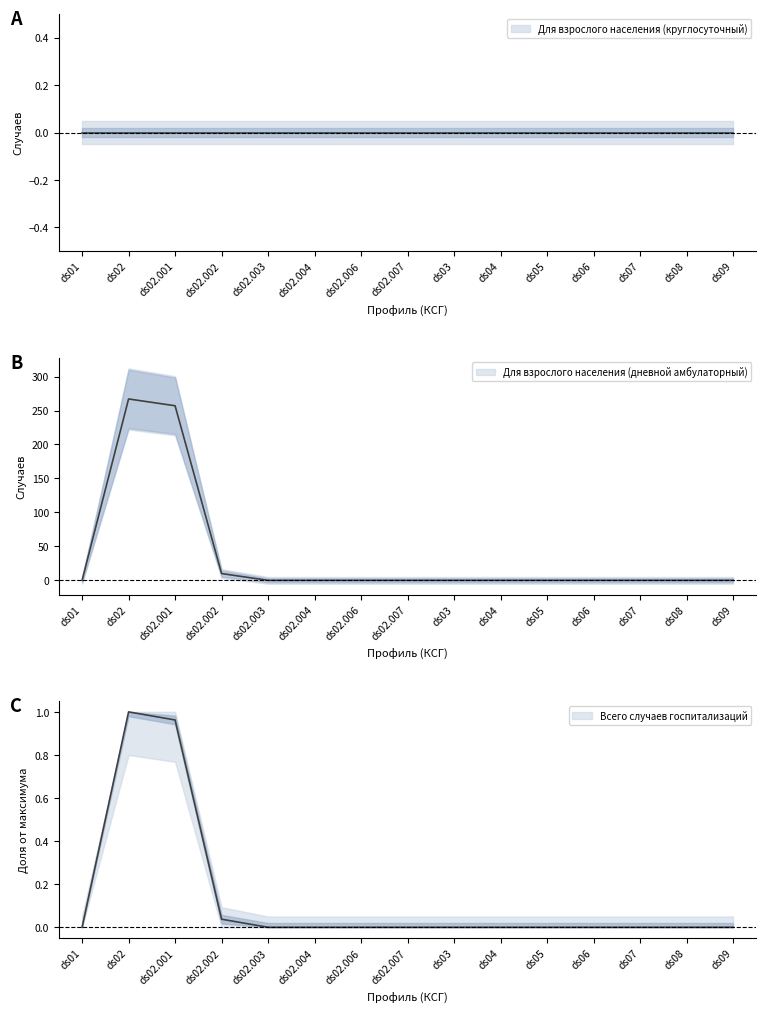

True or false: Для взрослого населения (дневной амбулаторный) and Для взрослого населения (круглосуточный) intersect in this chart.

False